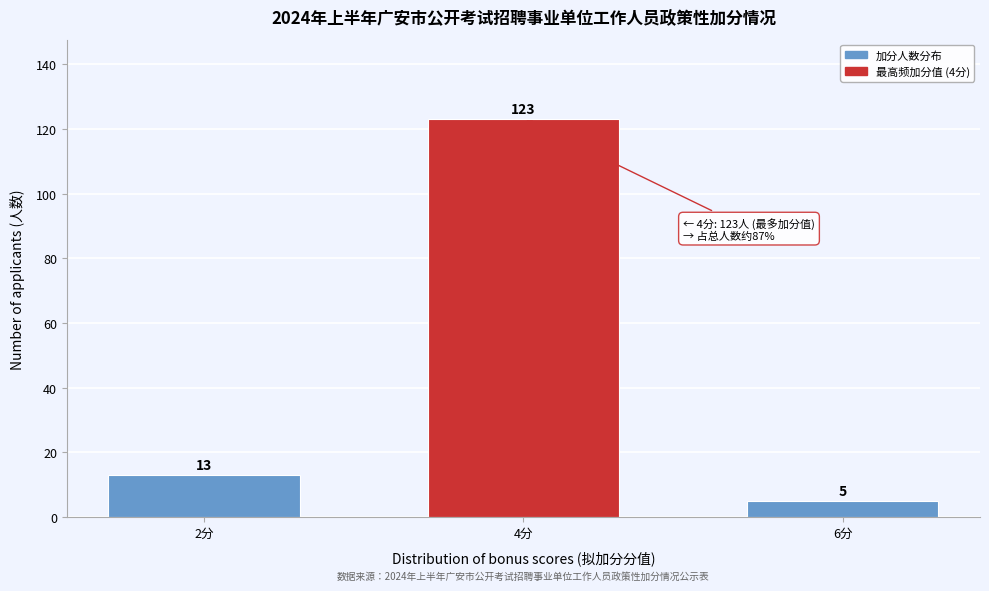

Reading left to right, list all the values displayed in this chart.

13	123	5